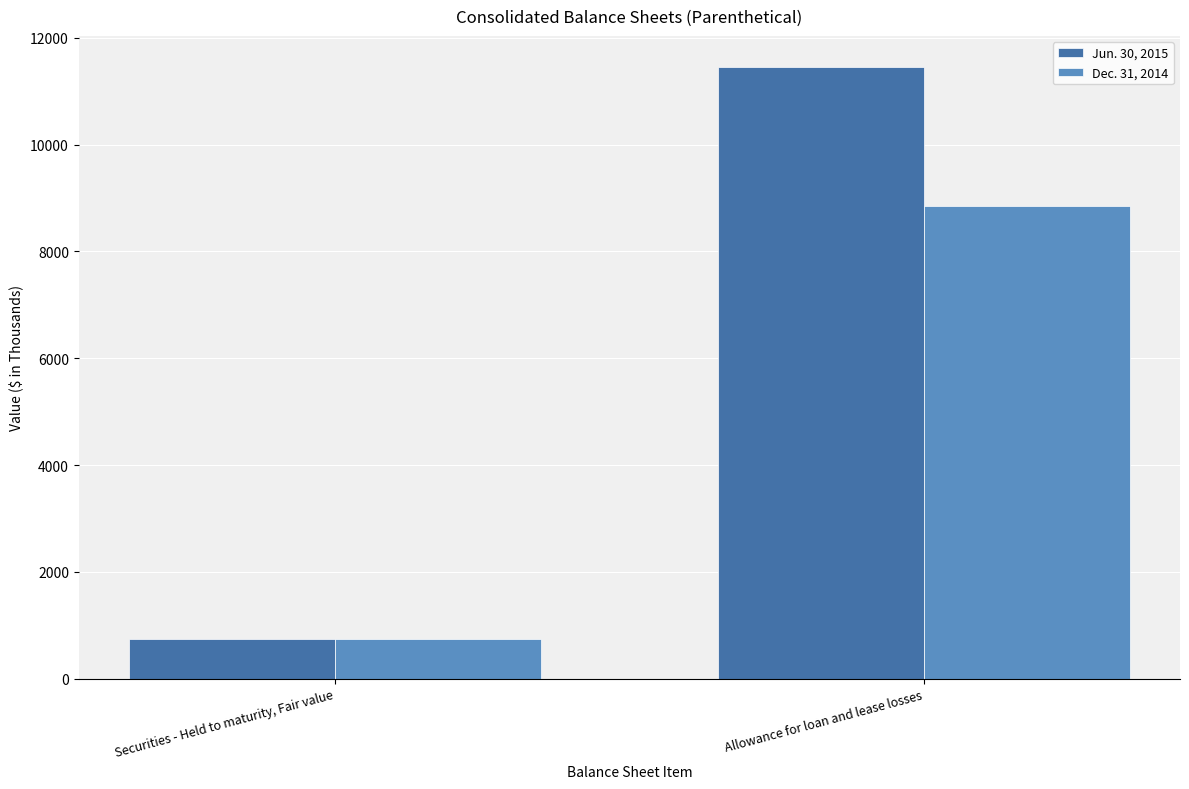

What is the total value across all series at Securities - Held to maturity, Fair value?

1494